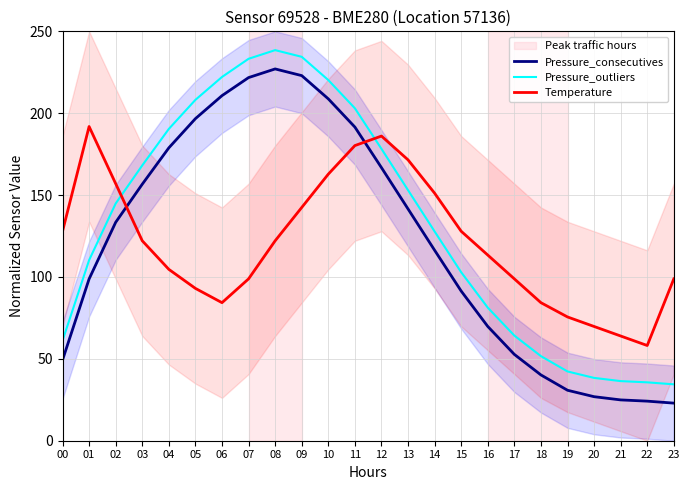

Between 21 and 20, which is larger?

20